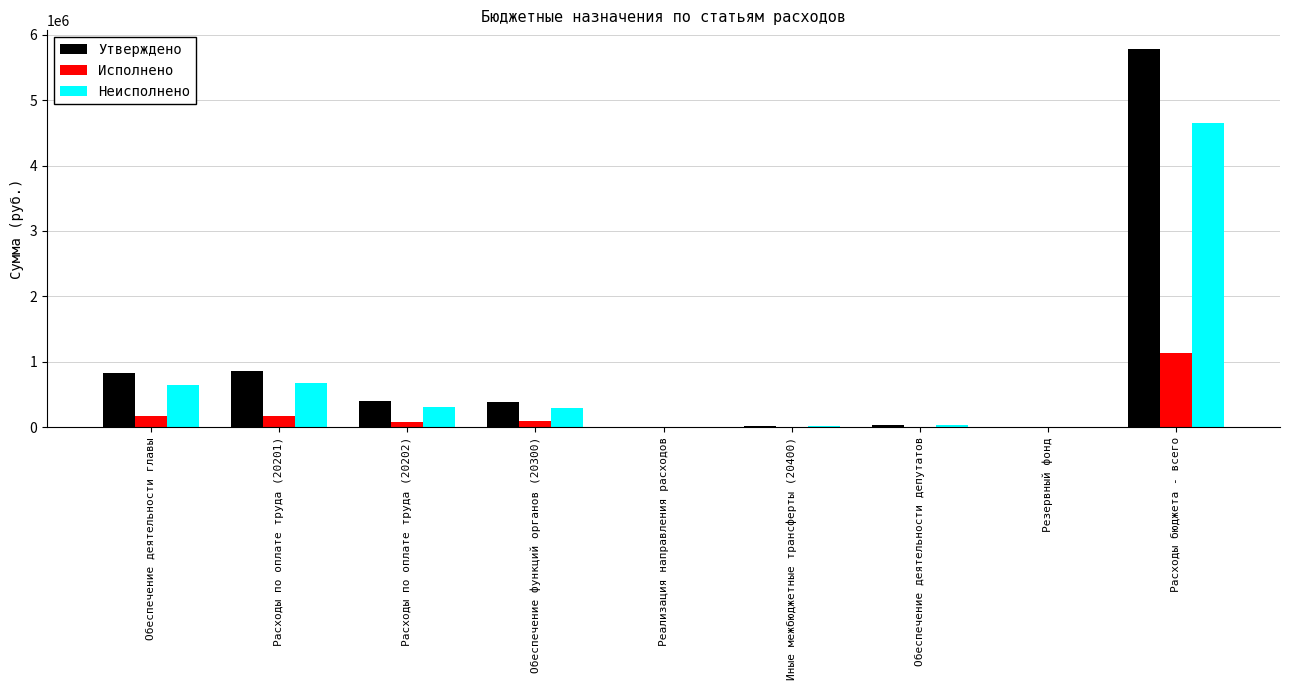

The value of Исполнено at Обеспечение деятельности депутатов is -489137.0. True or false?

False